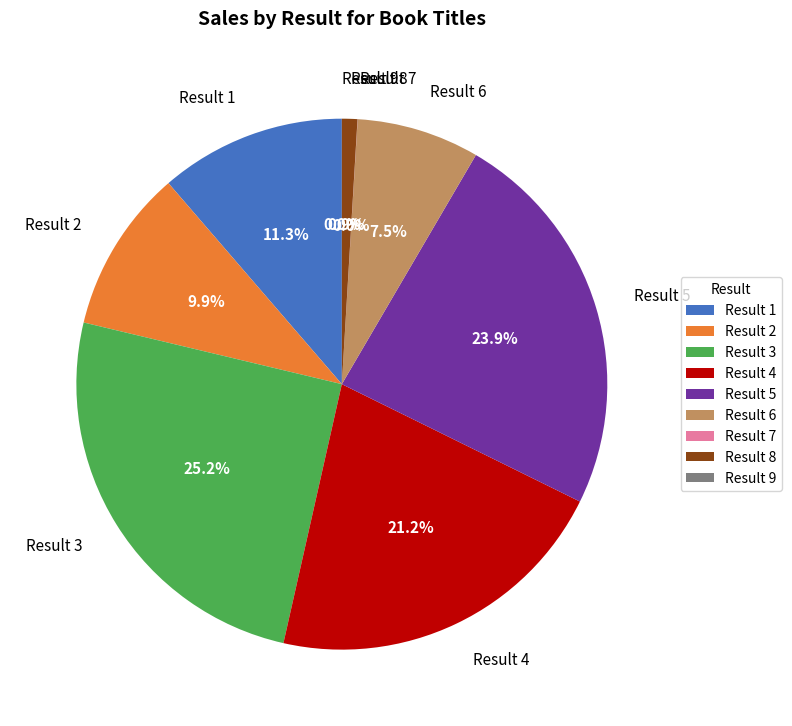

Combined, do Result 8 and Result 4 account for over 50%?

No